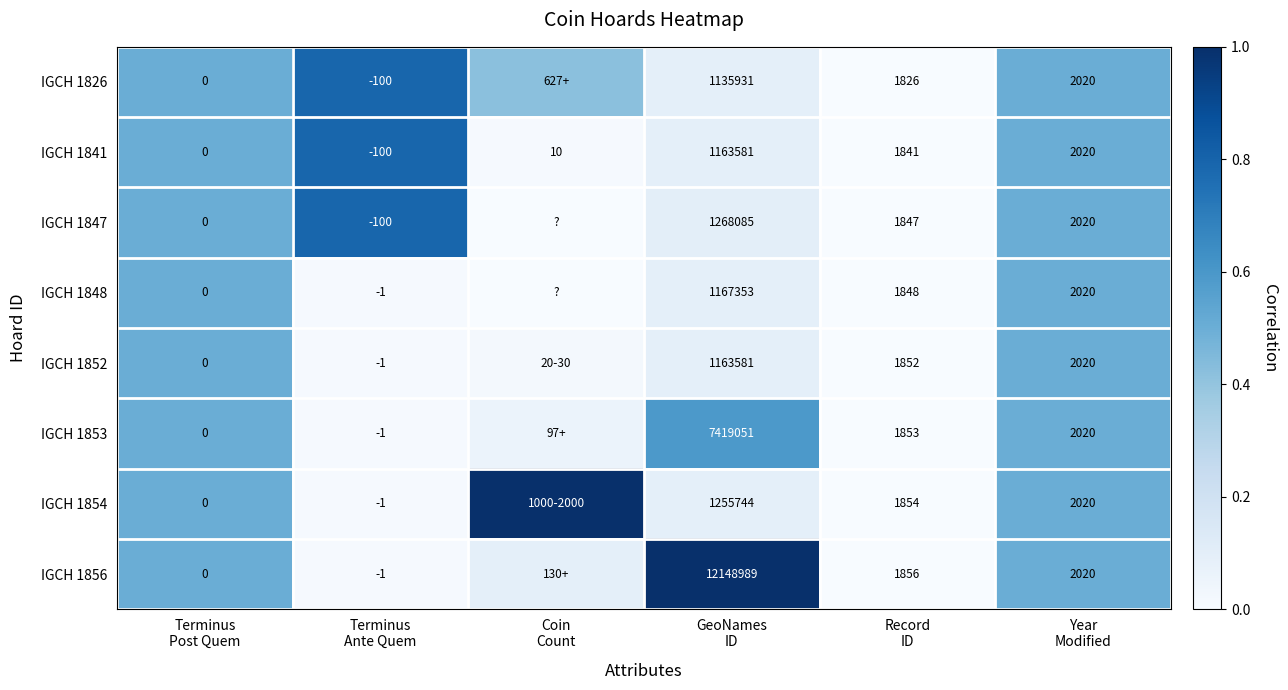

True or false: IGCH 1841 has a value of 0.0 at Record ID.

True